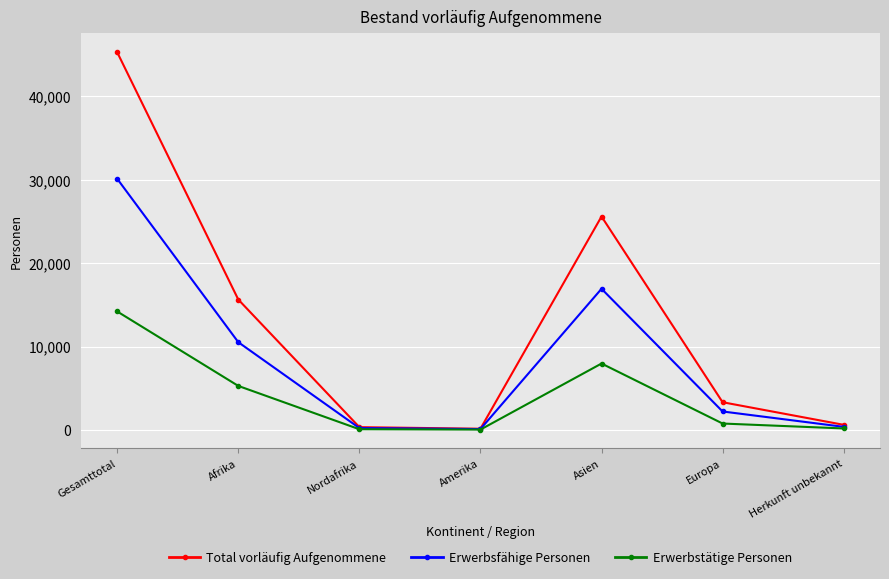

What are all the series names shown in the legend?

Total vorläufig Aufgenommene, Erwerbsfähige Personen, Erwerbstätige Personen